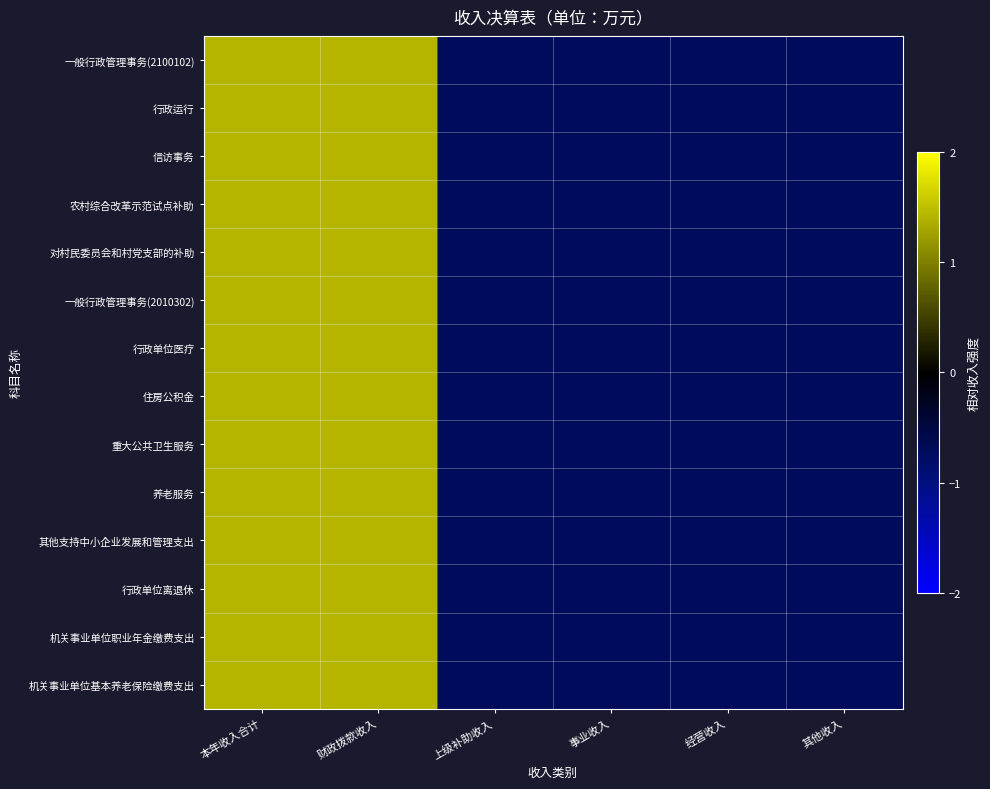

At how many categories does at least one series exceed 0?

2